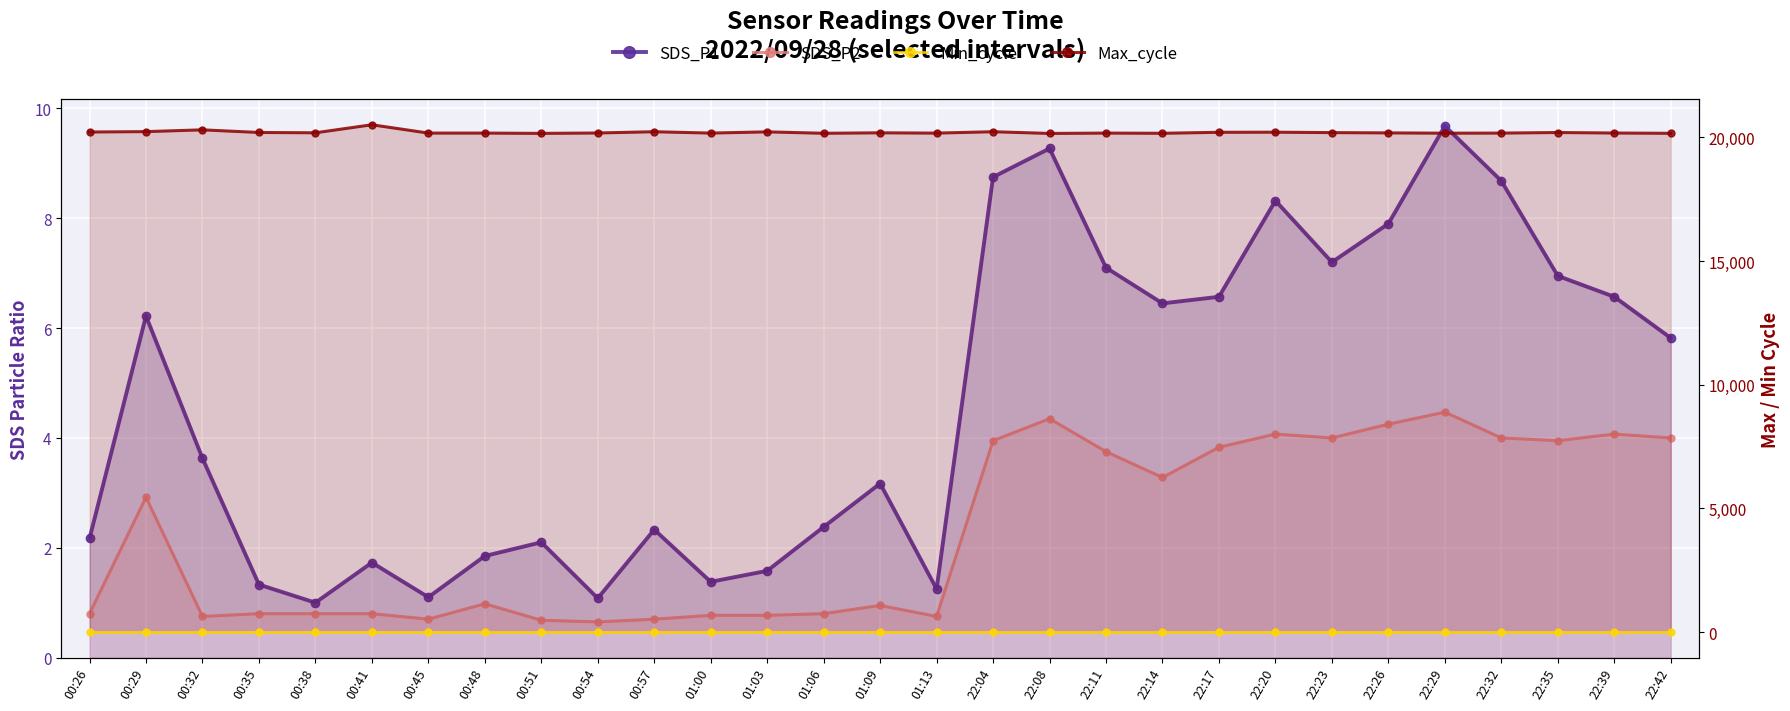

What position from the right is 22:32?

4